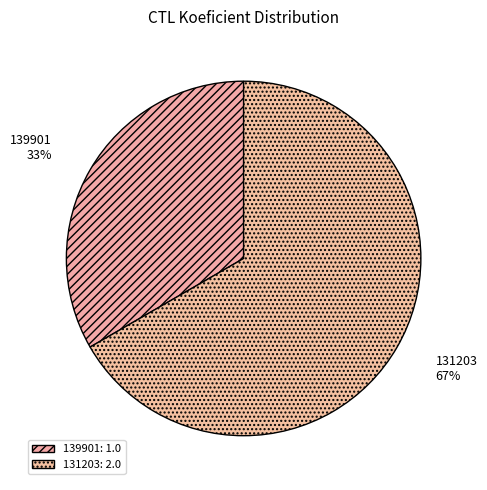

The 131203 slice represents 72% of the pie. True or false?

False